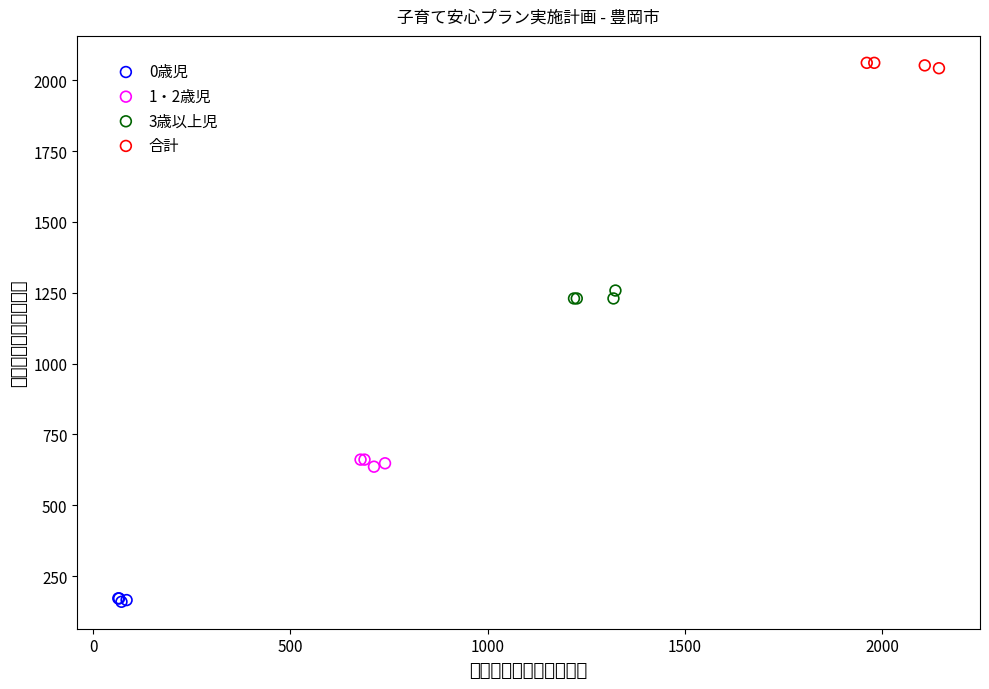

Which series reaches the maximum Y coordinate?

合計